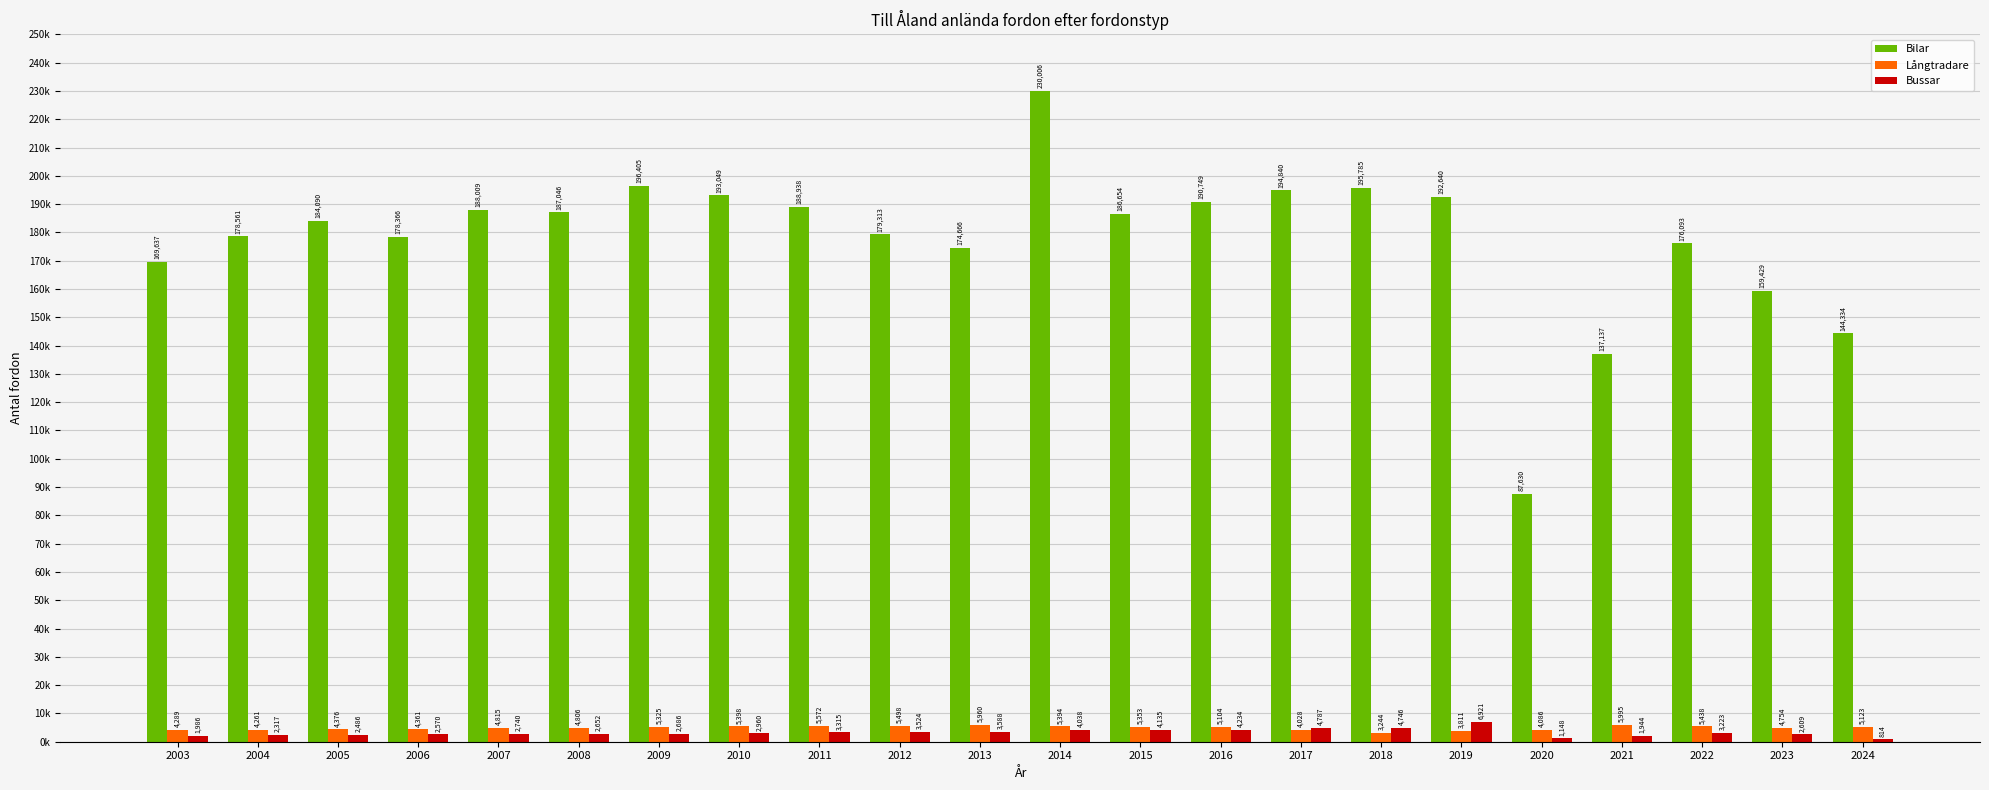

What is the difference between the second highest and minimum values in the Bussar series?

3973